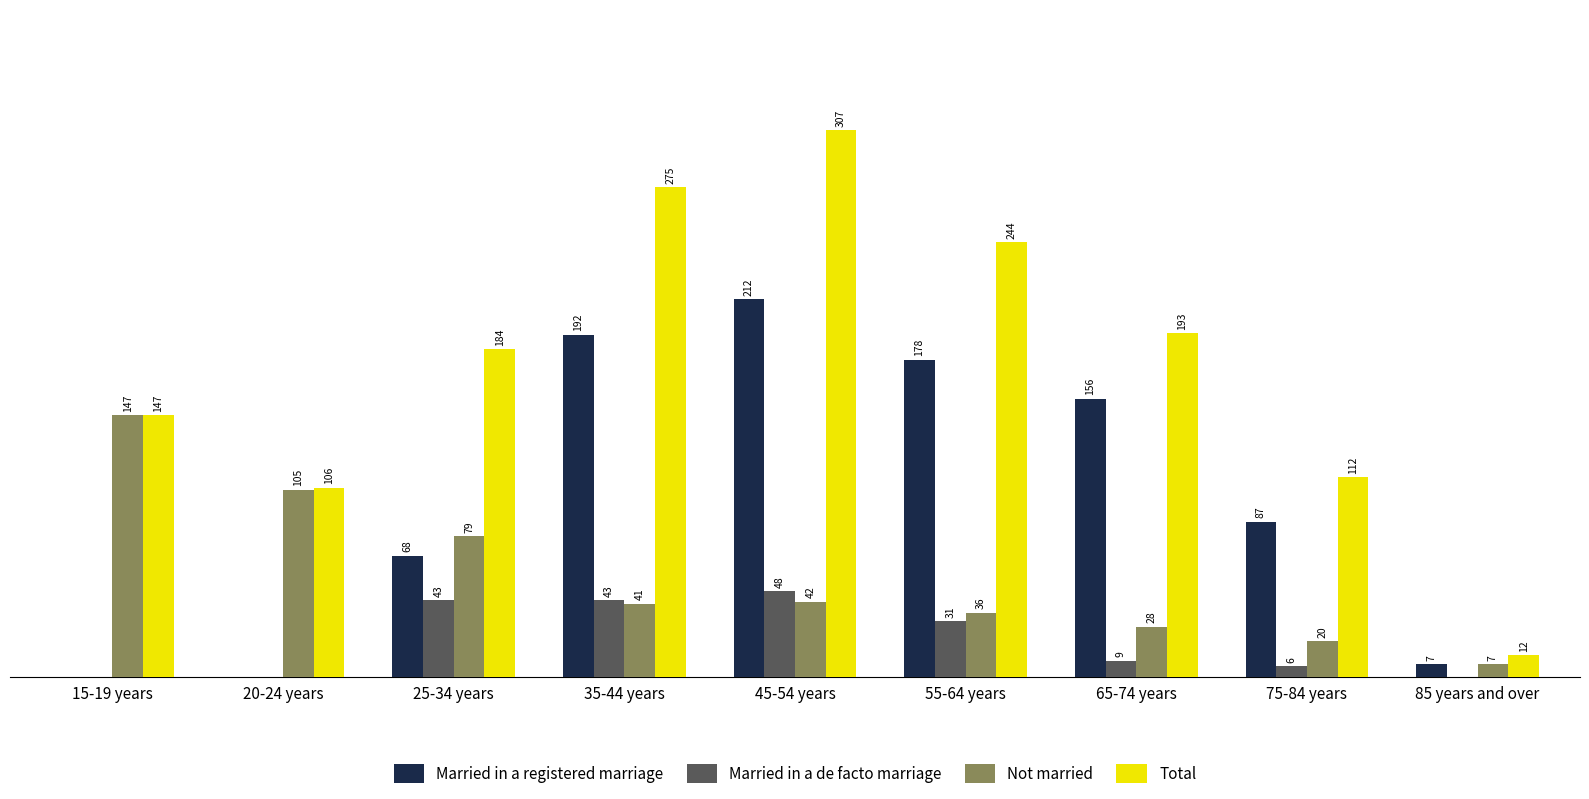

Is the value of Total at 85 years and over greater than the value of Married in a registered marriage at 55-64 years?

No